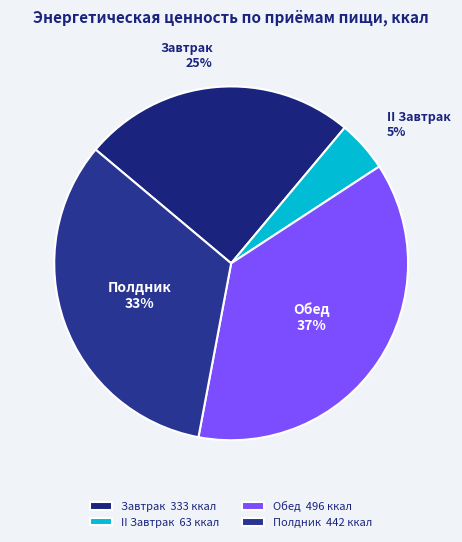

Between Обед and Полдник, which is larger?

Обед